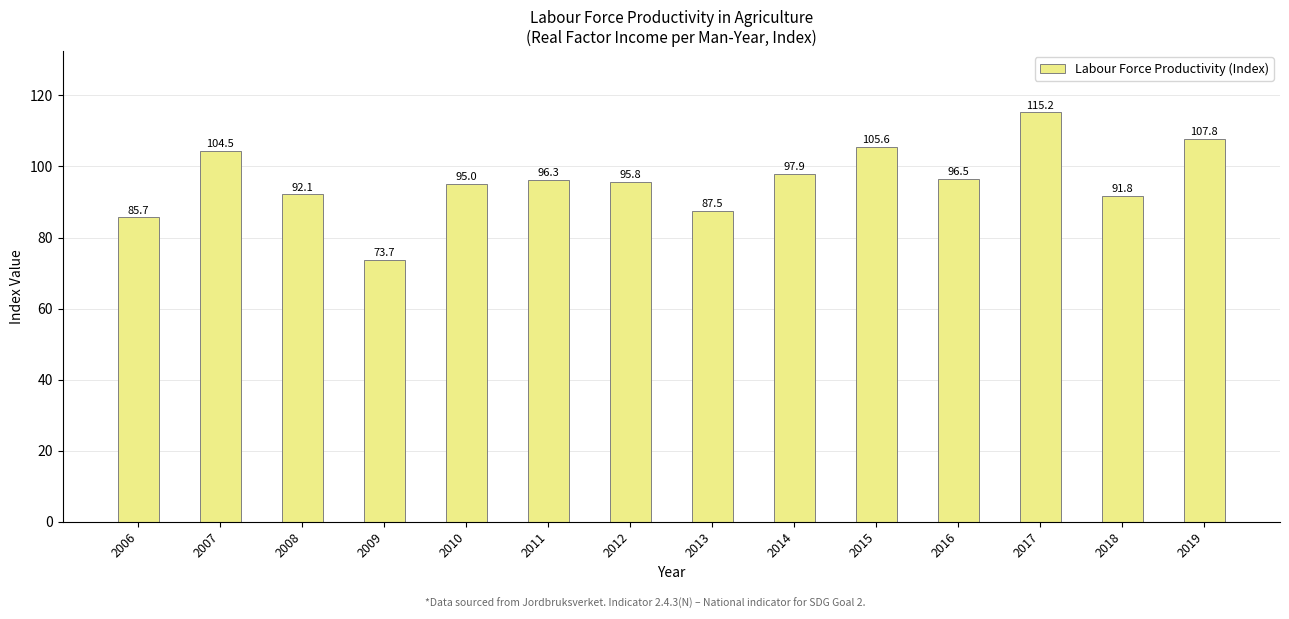

What is the difference between the values at 2016 and 2014?

1.3